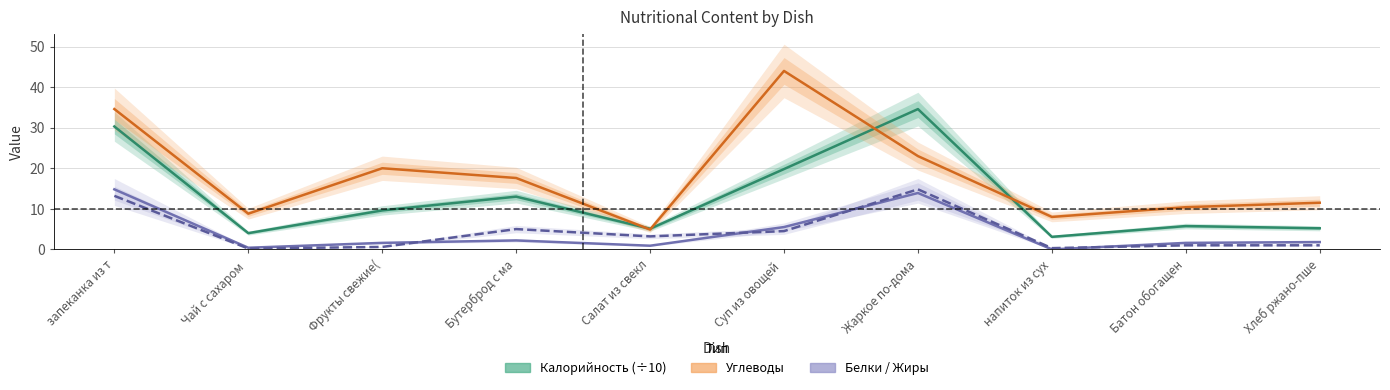

At how many categories does at least one series exceed 0?

10